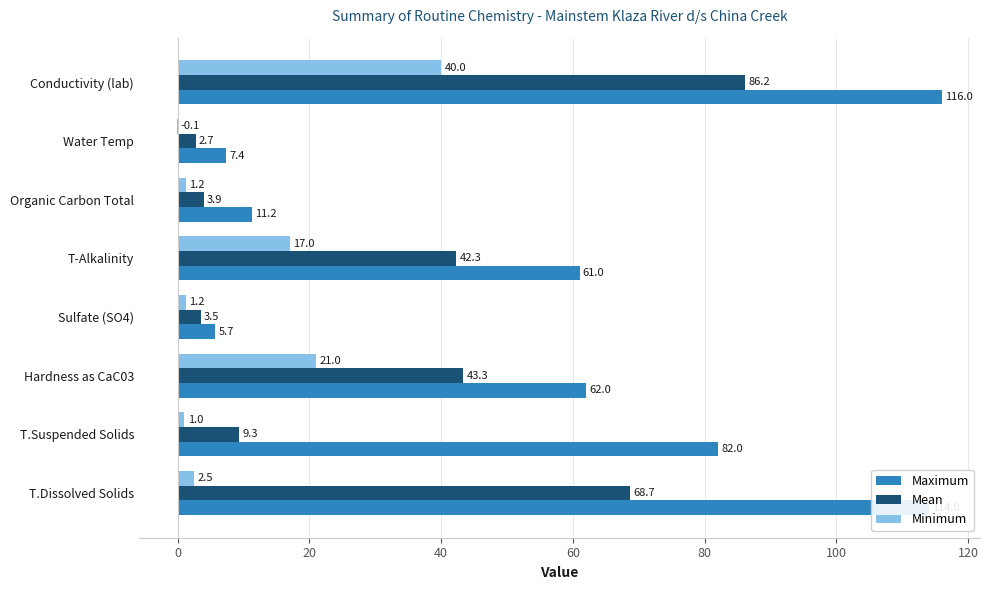

At which label does Maximum reach its peak?

Conductivity (lab)